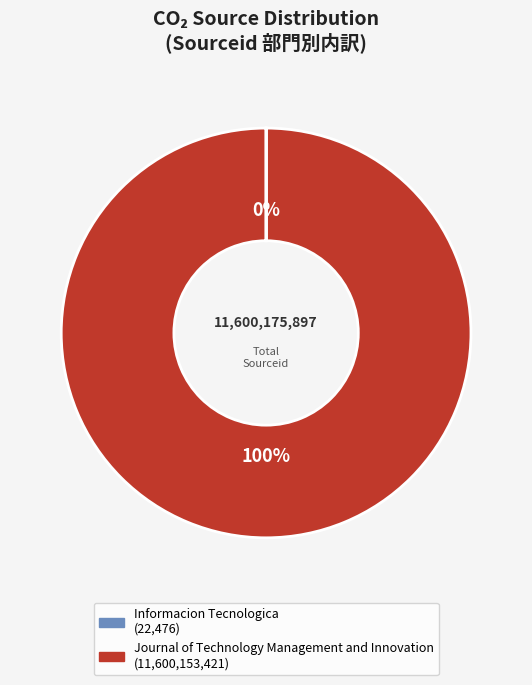

To the nearest percent, what portion does Journal of Technology Management and Innovation represent?

100%